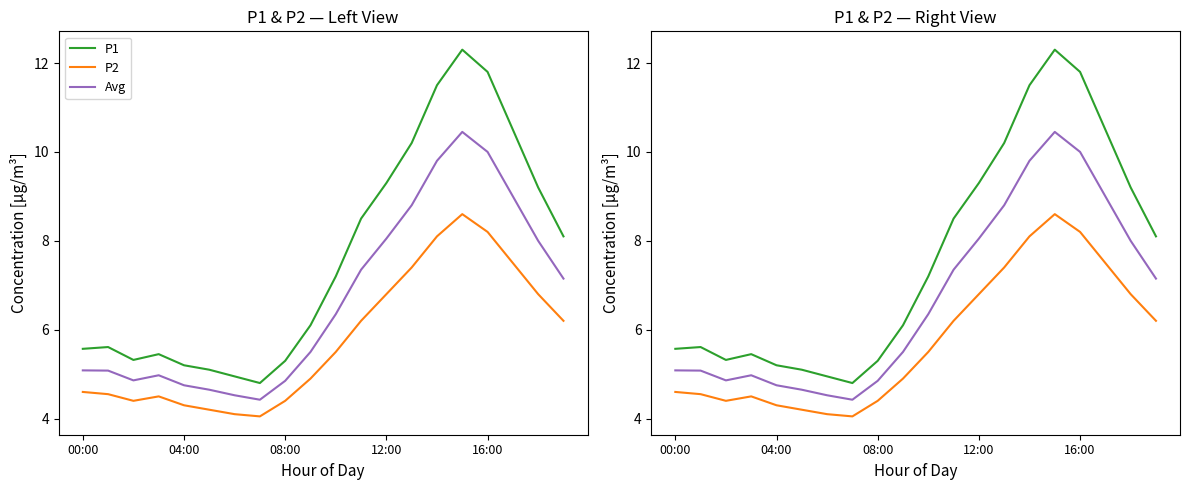

Is this an area chart (filled region under the line)?

No